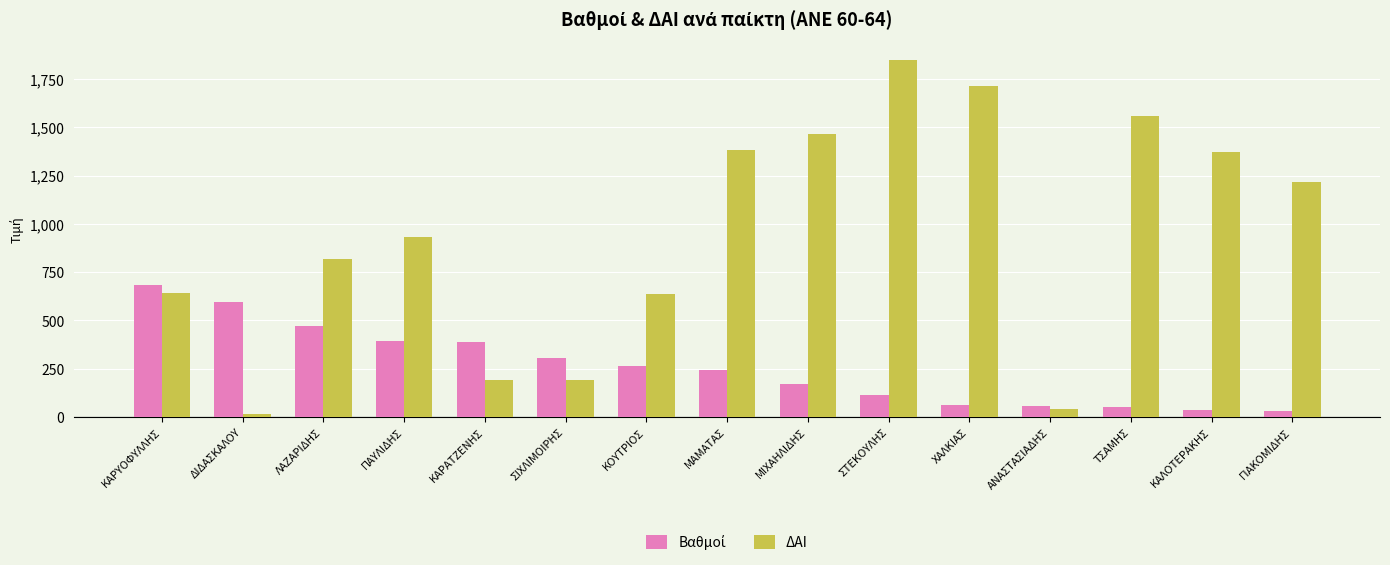

What is the average value of the ΔΑΙ series?

934.9